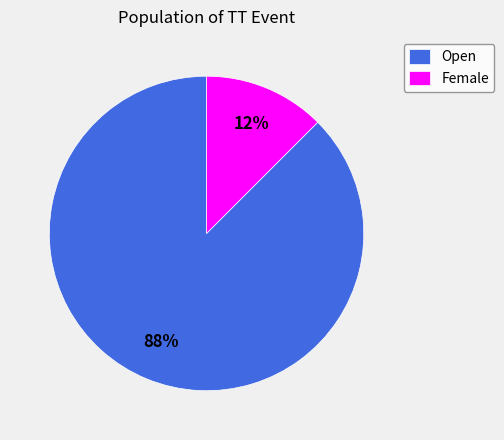

Do Open and Female together represent more than half of the pie?

Yes